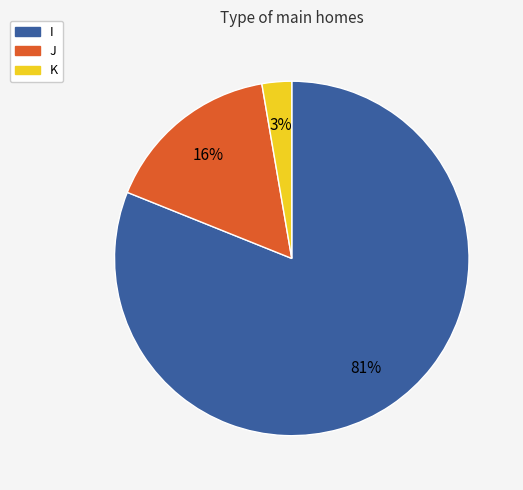

Between J and K, which is larger?

J